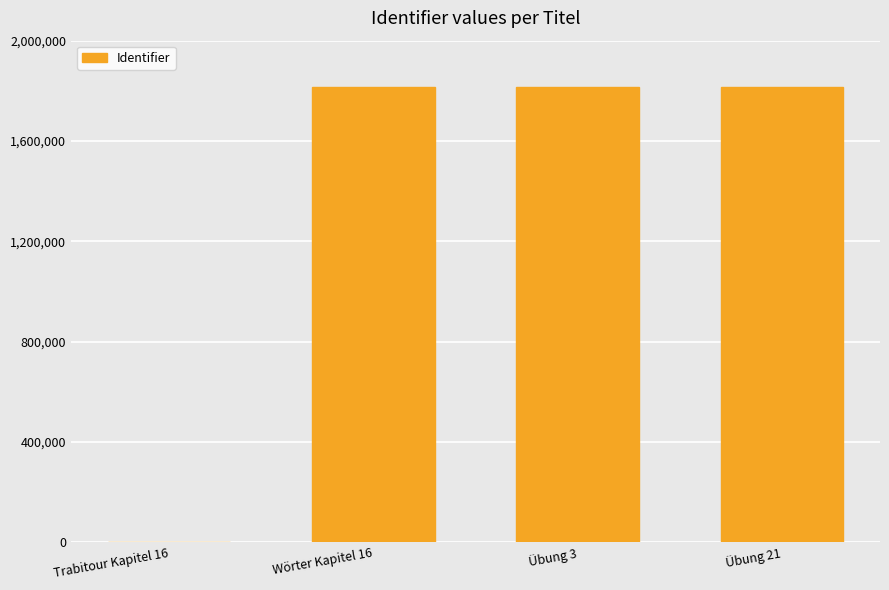

Are the bars horizontal?

No